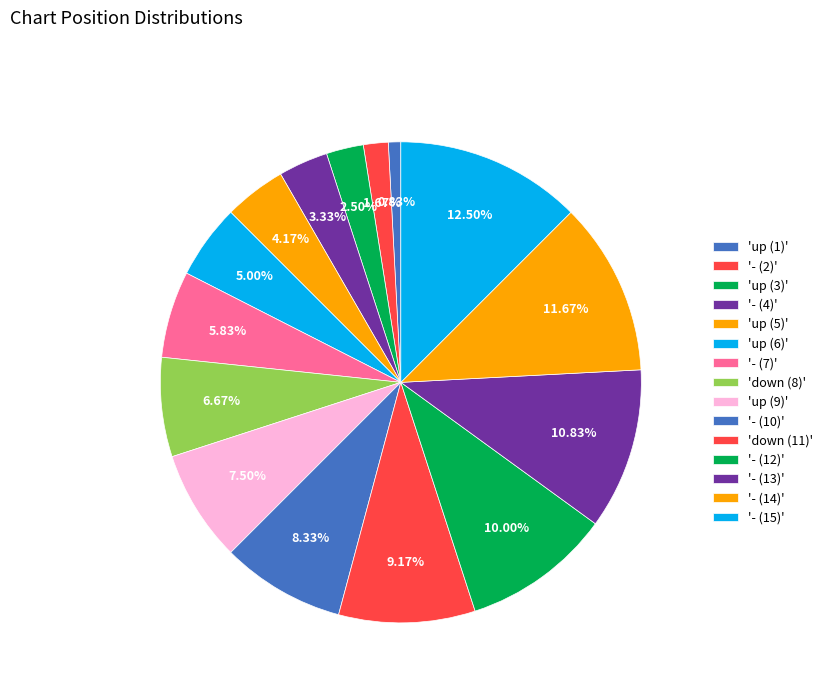

How many segments does this pie chart have?

15